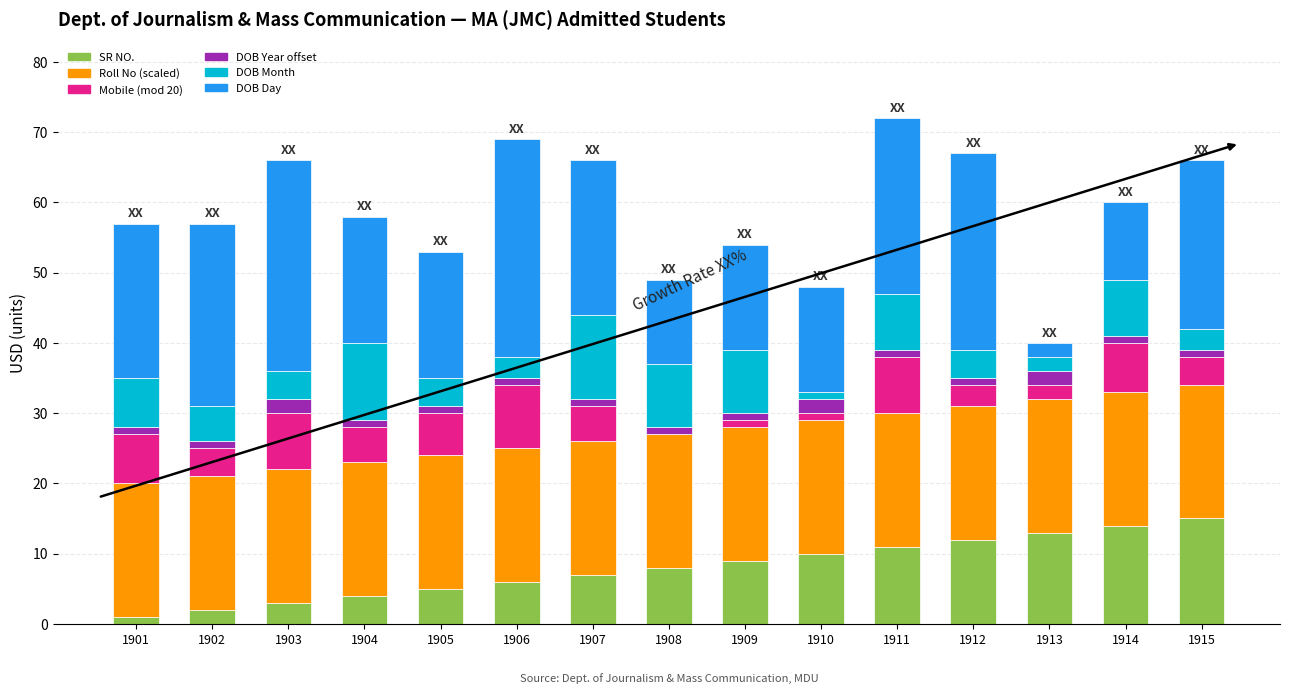

What is the maximum value for SR NO.?

15